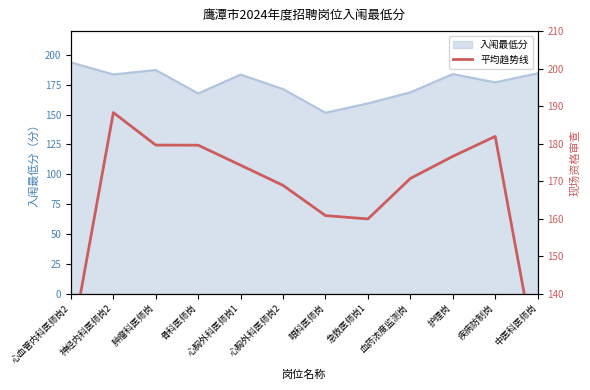

The 入闱最低分 series shows 177.1 at 疾病防制岗. True or false?

True